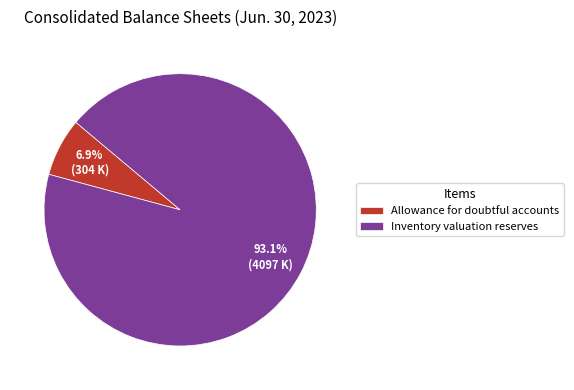

To the nearest percent, what is the combined percentage of Allowance for doubtful accounts and Inventory valuation reserves?

100%